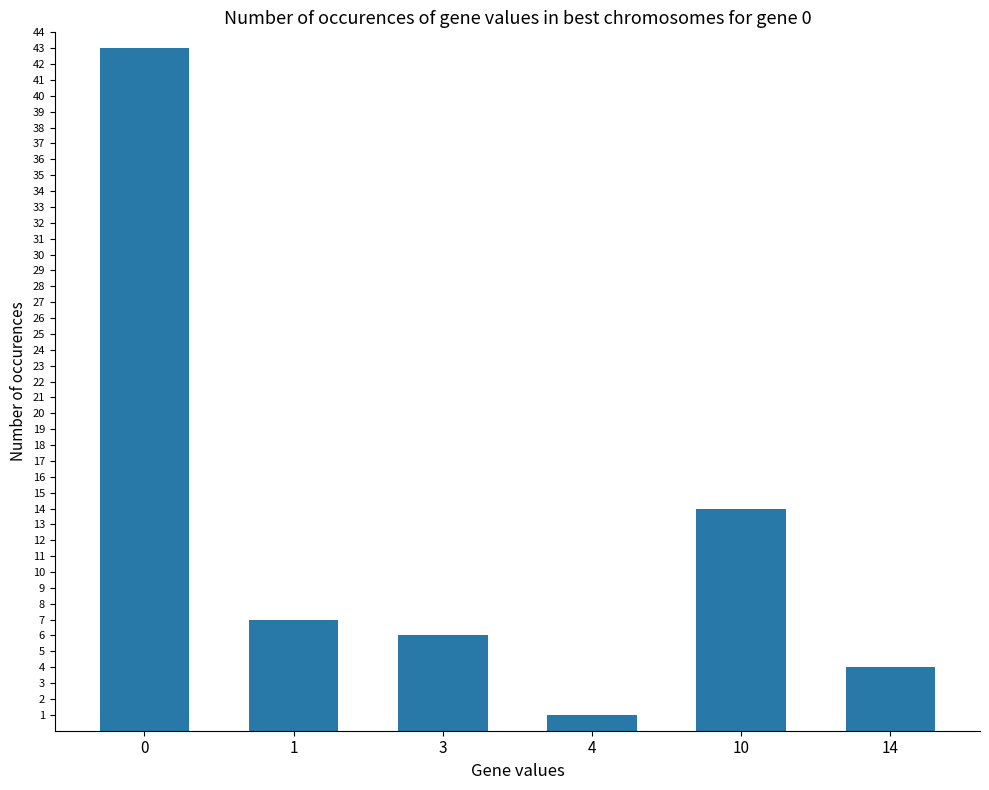

The chart shows a value of 7 at 10. True or false?

False